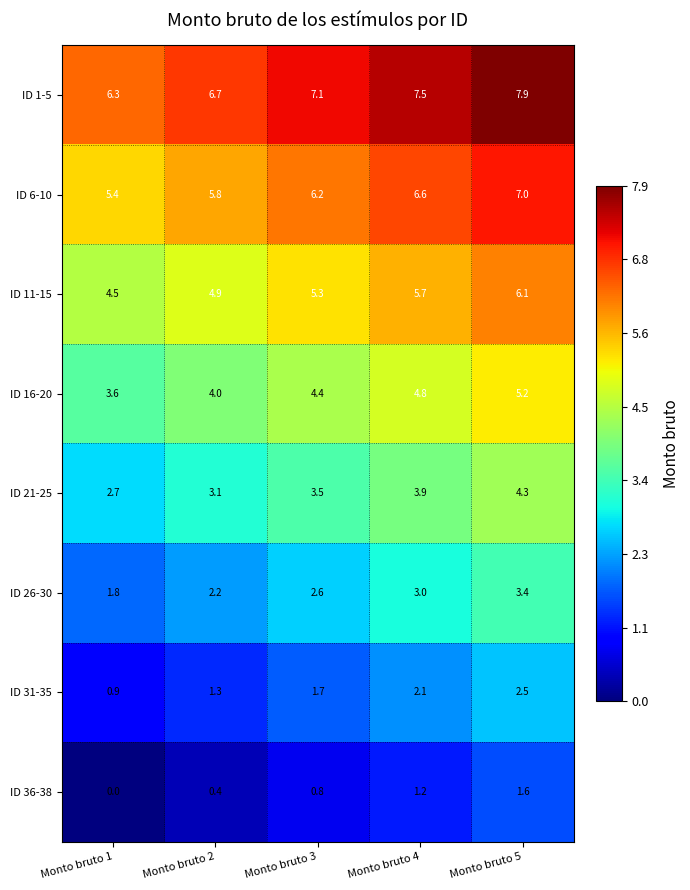

Which category has the lowest value across all series?

Monto bruto 1